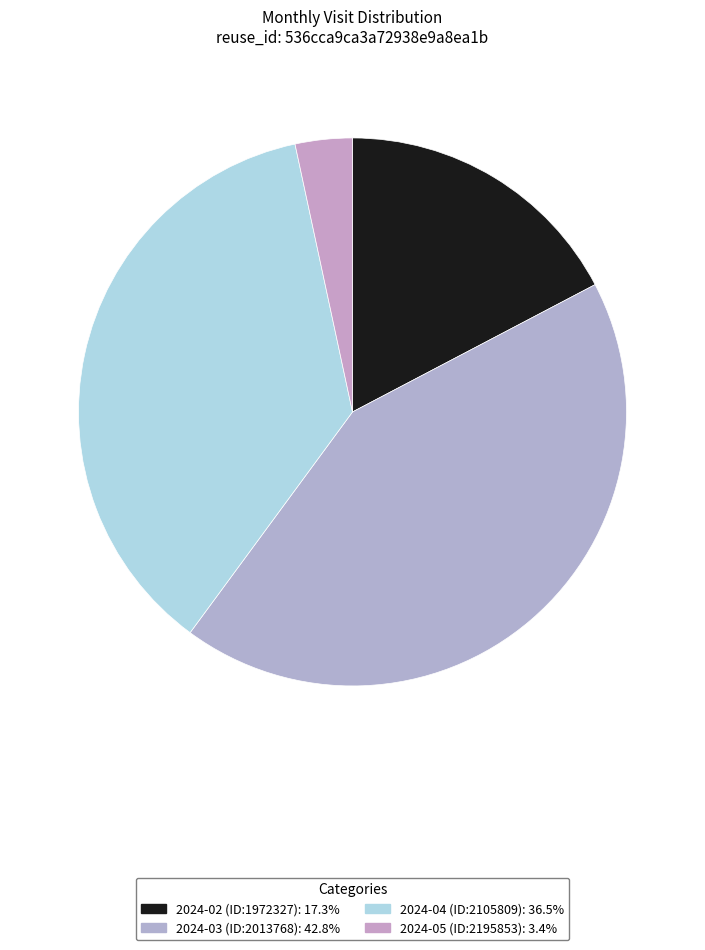

How many slices are in this pie chart?

4